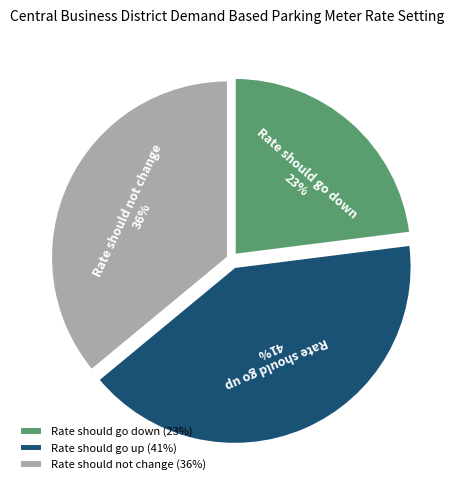

How many slices are in this pie chart?

3